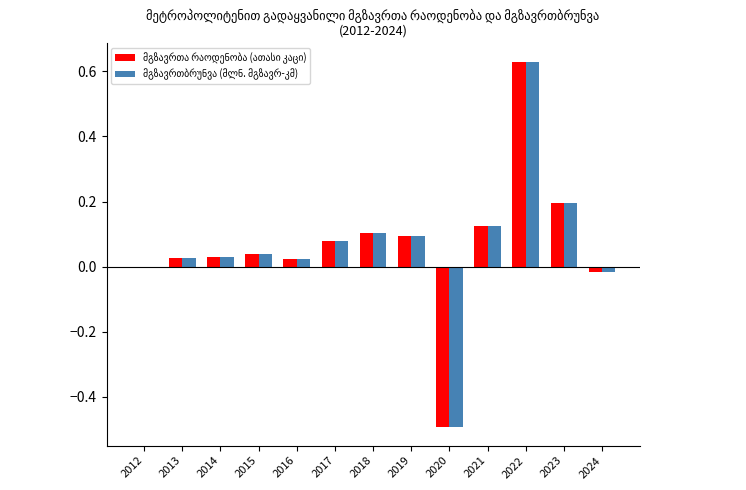

At which category does the chart reach its peak across all series?

2022